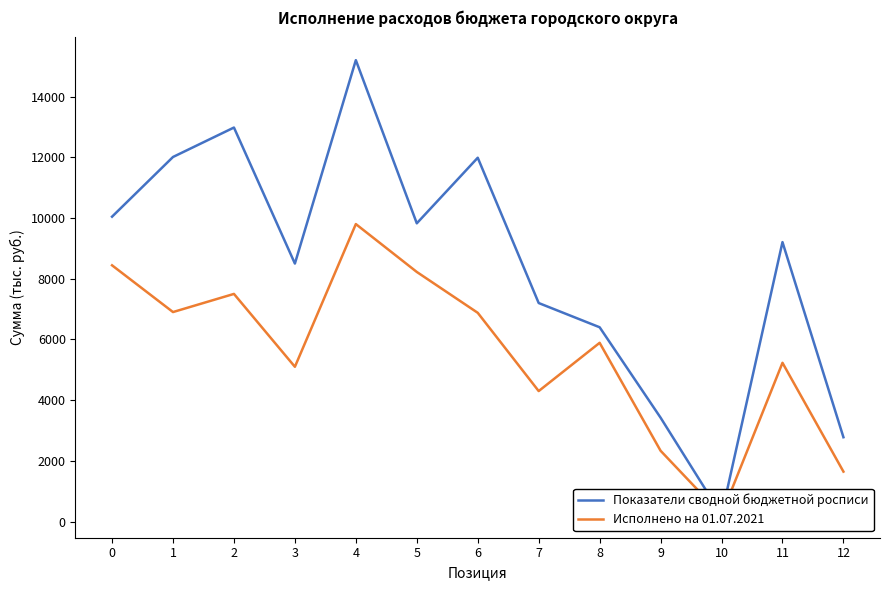

True or false: Исполнено на 01.07.2021 has a value of 625.8 at 9.

False